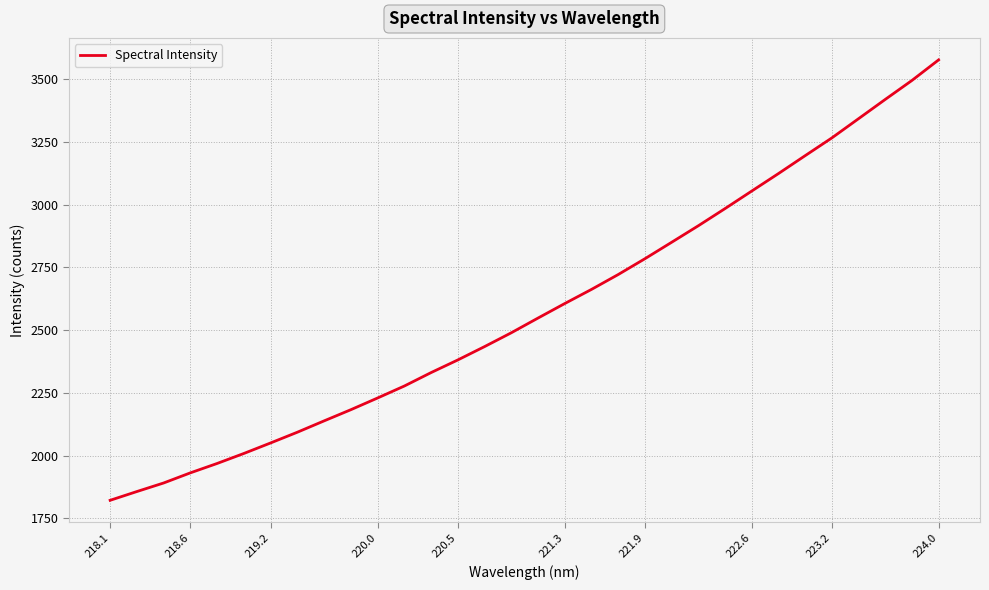

What is the difference between the maximum and minimum values?

1754.2